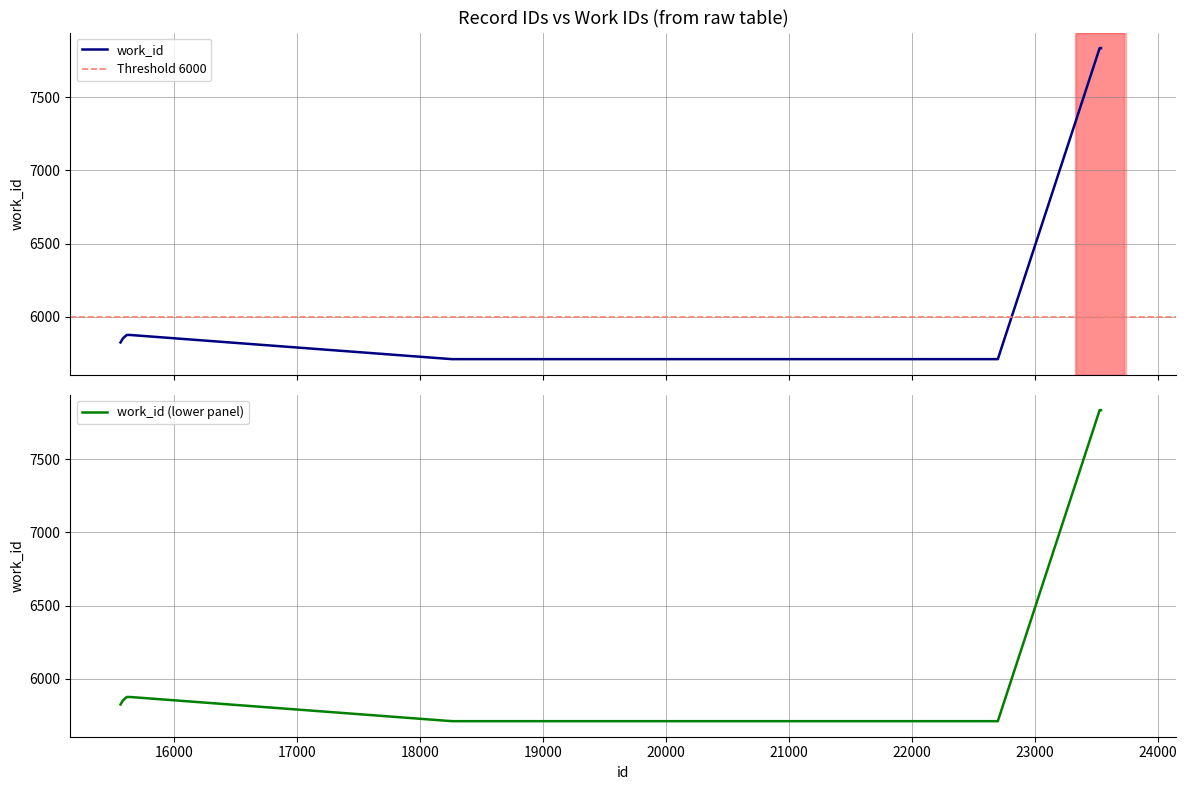

The chart shows a value of 10181 at 15586. True or false?

False